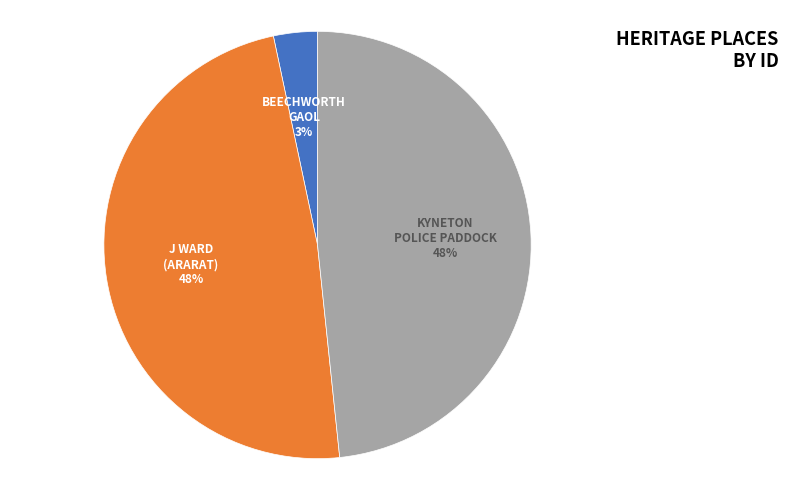

Is there a majority slice in this chart?

No